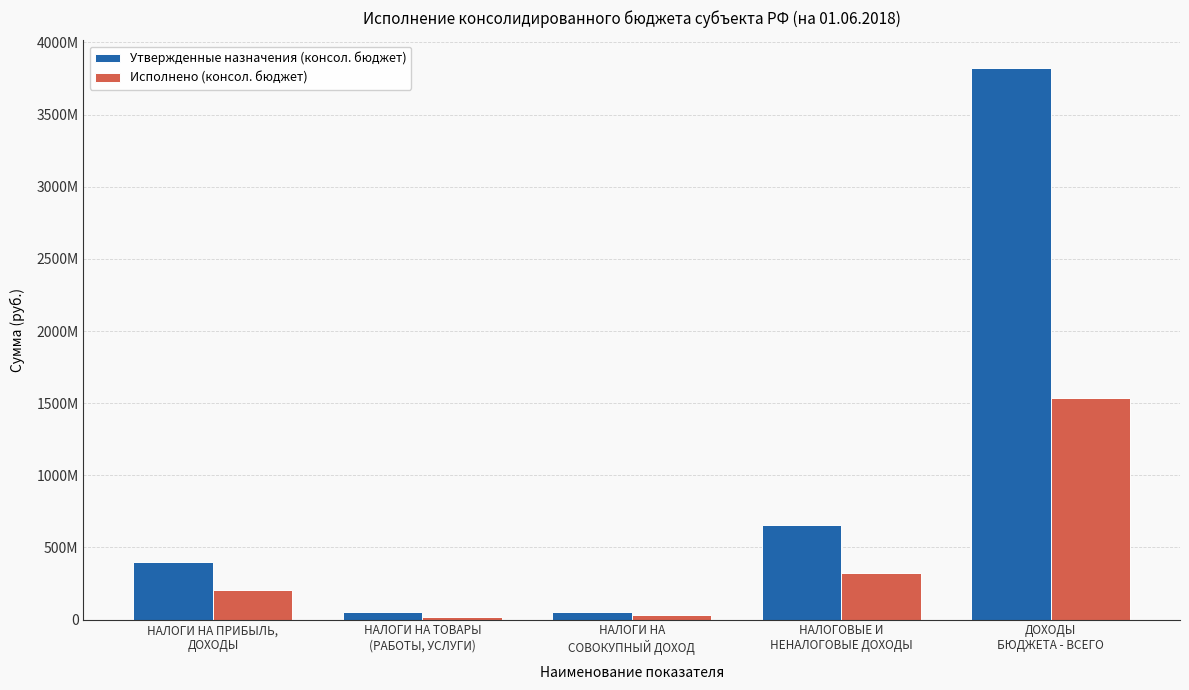

List the series in order of their overall mean, highest first.

Утвержденные назначения (консол. бюджет), Исполнено (консол. бюджет)